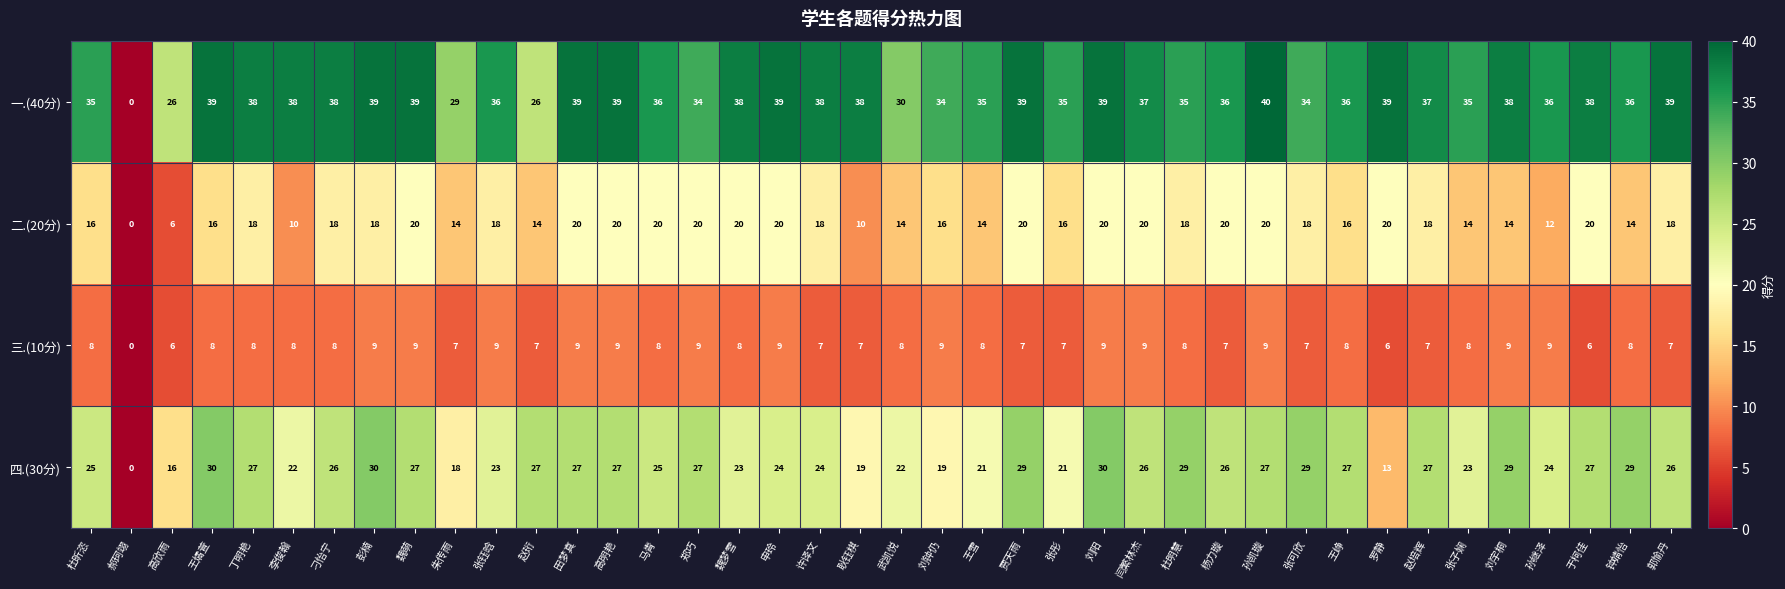

Which series has the largest range (max minus min)?

一.(40分)